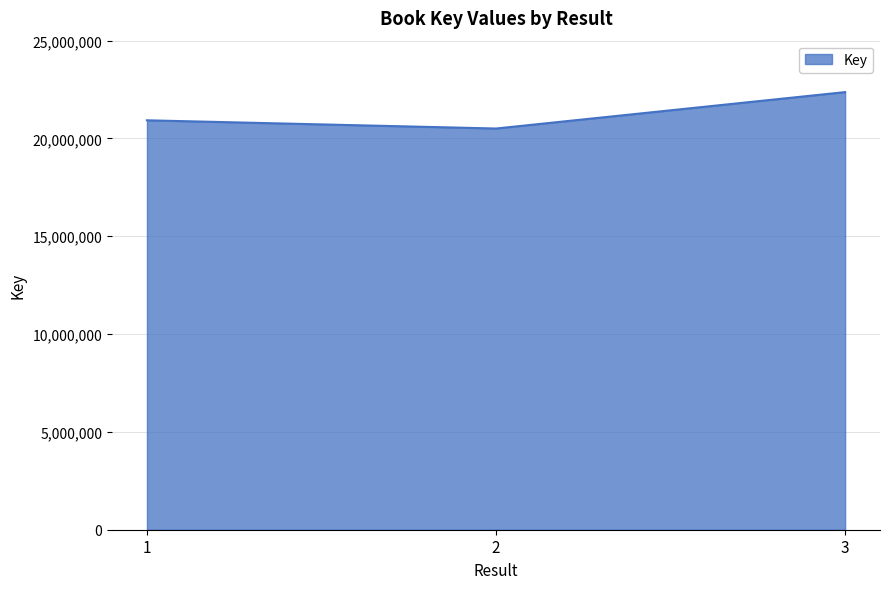

Rank the categories by value from highest to lowest.

3, 1, 2